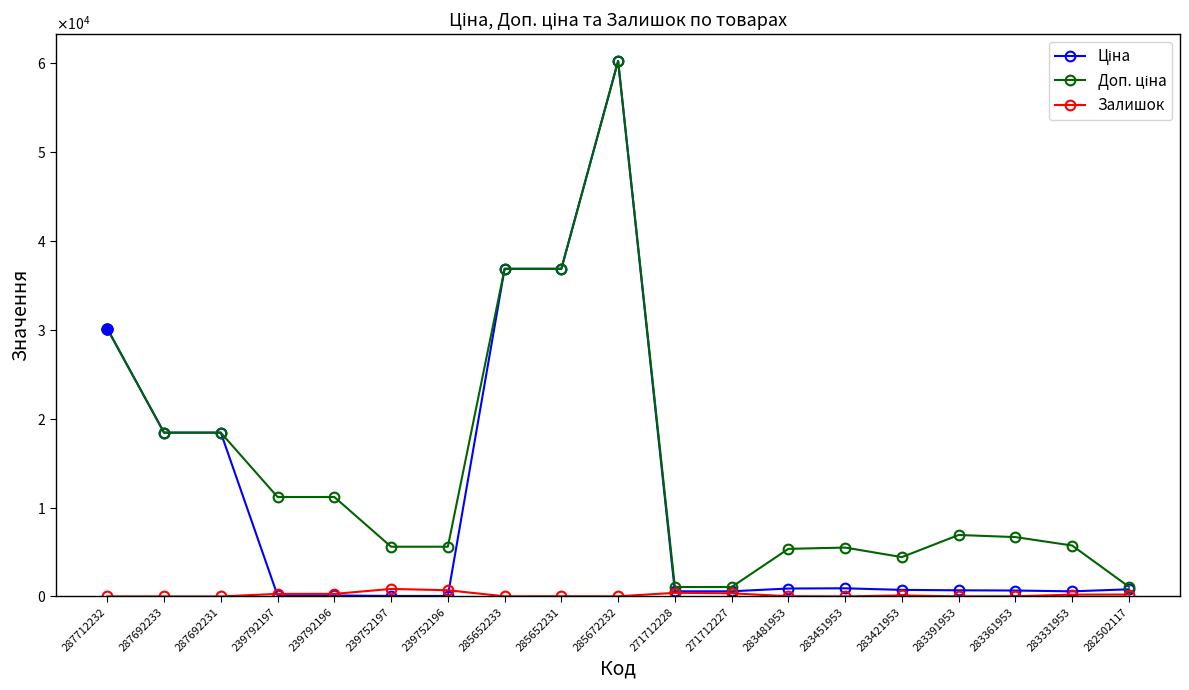

True or false: Доп. ціна and Залишок intersect in this chart.

False